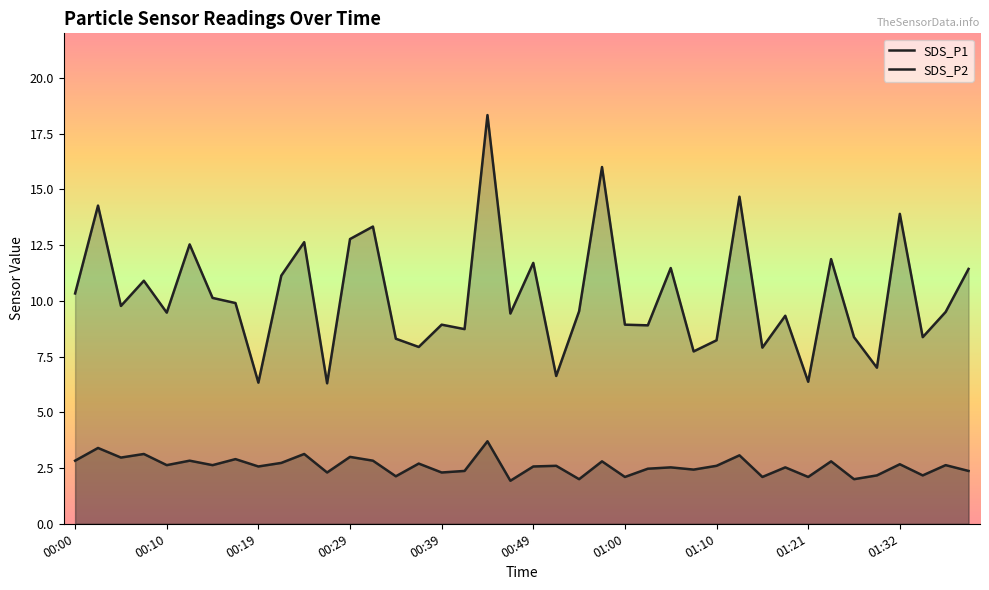

Where does the SDS_P1 series first go above 9?

00:00